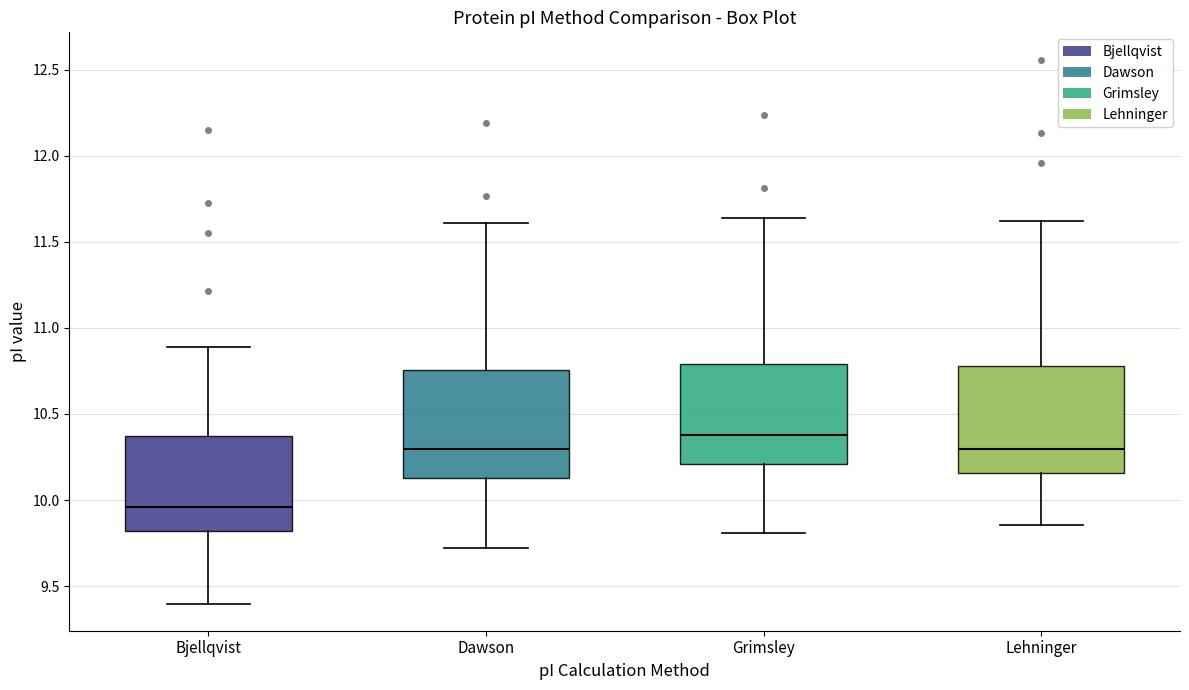

Reading left to right, read every box against the y-axis: the position of its median line, the range the box covers, and the ends of its whiskers. The values are not printed on the chart, so give them approximately, as read against the axis.

Bjellqvist: median 9.95, box 9.80 to 10.35, whiskers 9.40 to 10.90
Dawson: median 10.30, box 10.15 to 10.75, whiskers 9.70 to 11.60
Grimsley: median 10.40, box 10.20 to 10.80, whiskers 9.80 to 11.65
Lehninger: median 10.30, box 10.15 to 10.80, whiskers 9.85 to 11.60